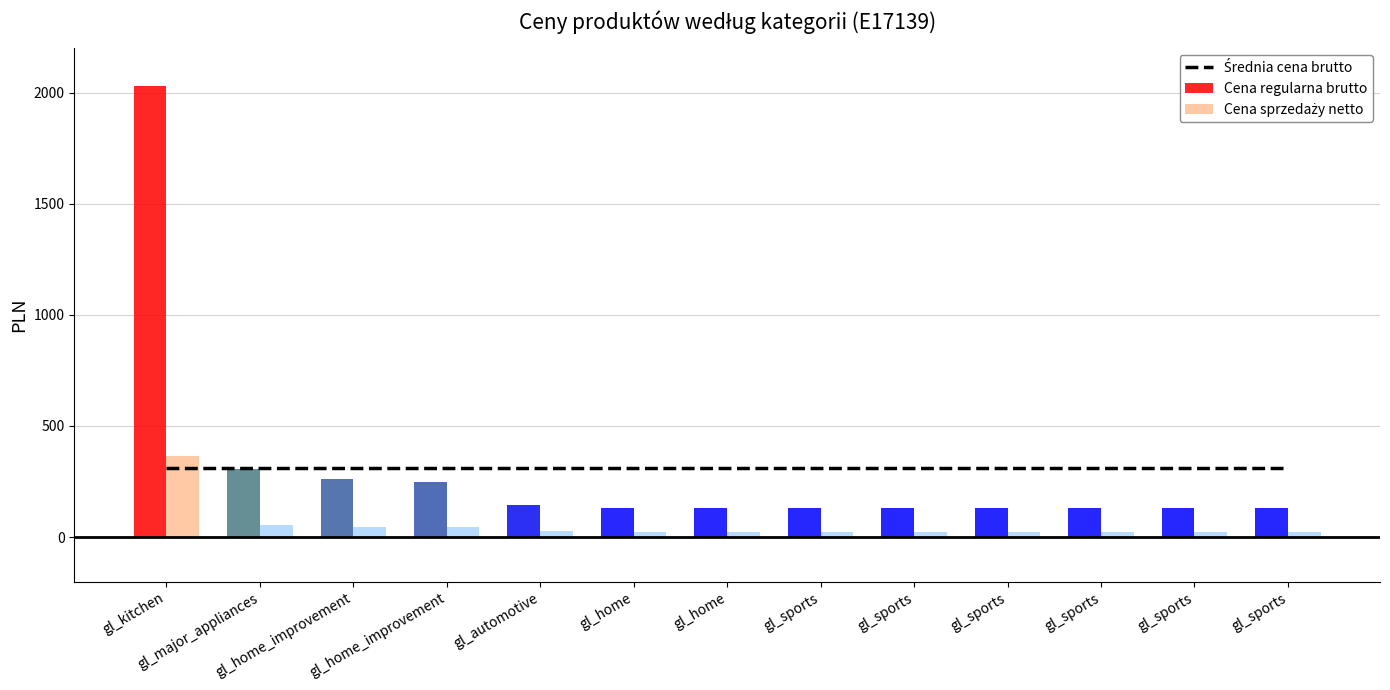

Rank the series by their maximum value, from highest to lowest.

Cena regularna brutto, Cena sprzedaży netto, Średnia cena brutto